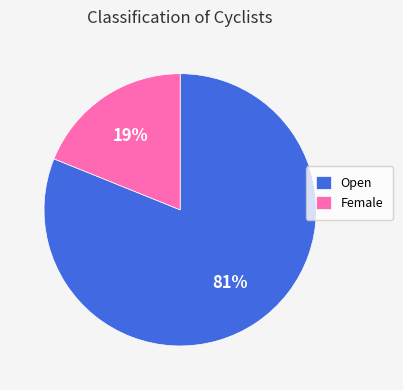

Does Open represent more than half of the total?

Yes